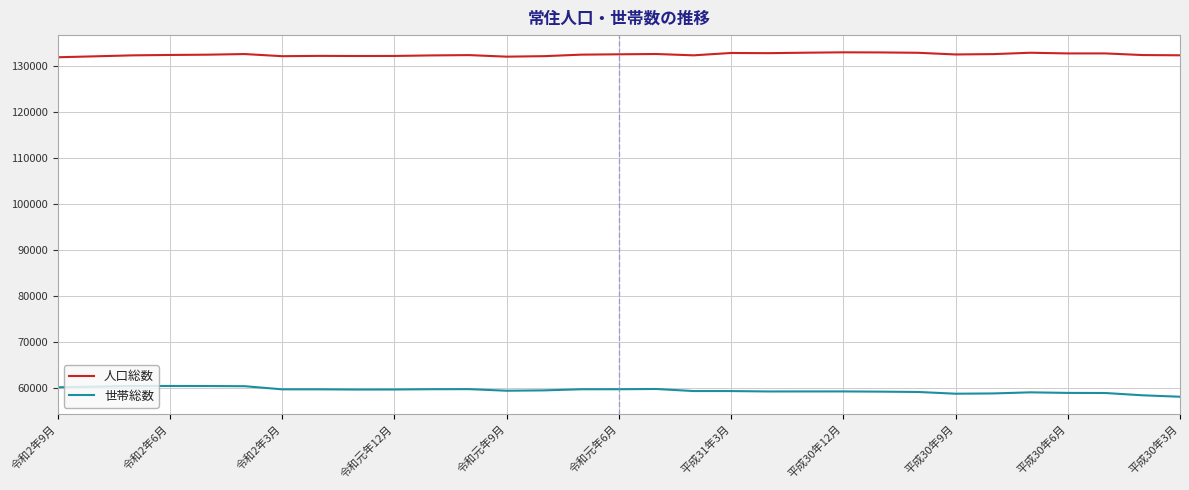

What is the highest value of the 世帯総数 series?

60362